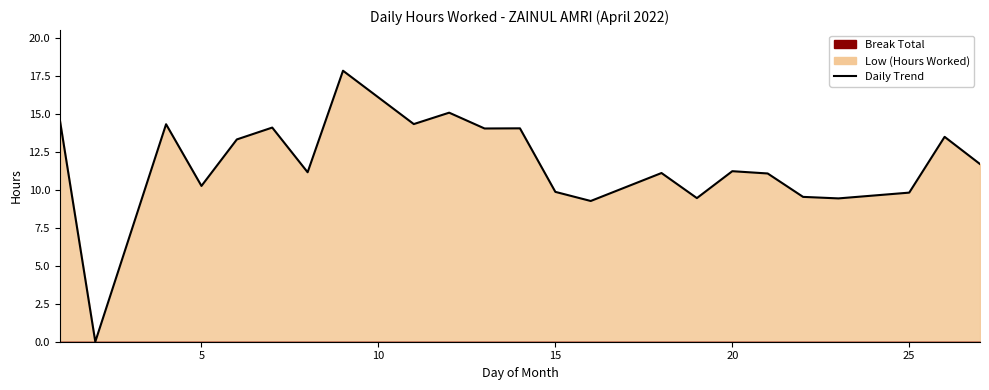

What is the sum of all values?

268.9